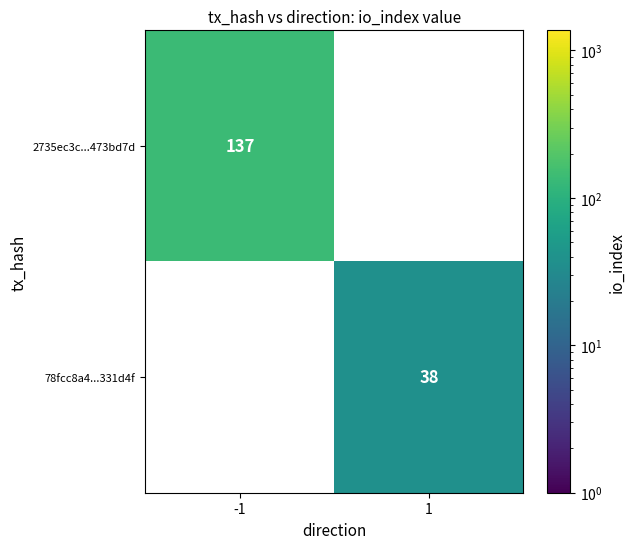

Is it true that 2735ec3c...473bd7d equals 137 at -1?

True